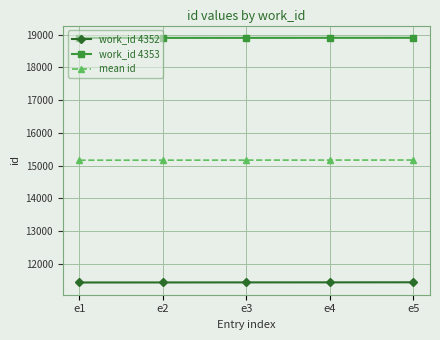

True or false: work_id 4352 and mean id intersect in this chart.

False